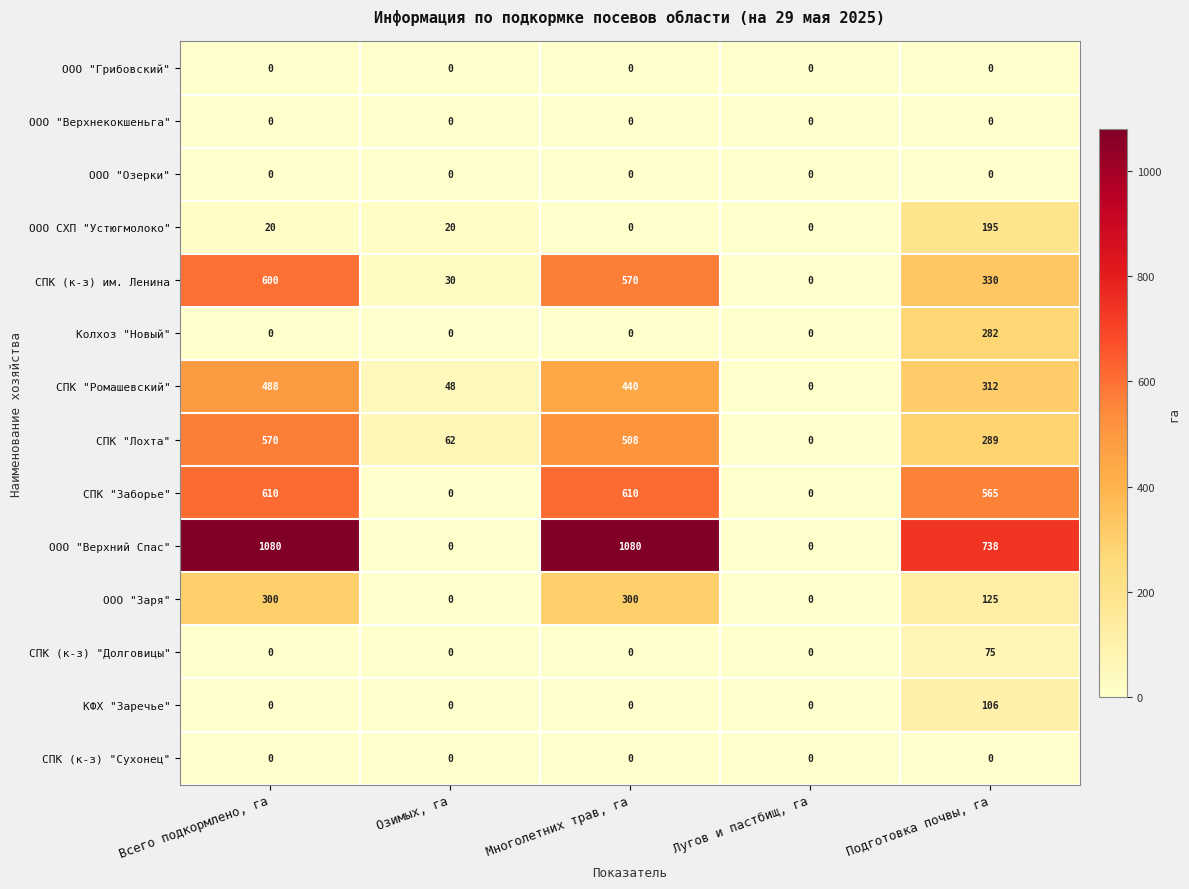

Which series has the largest total across all categories?

ООО "Верхний Спас"